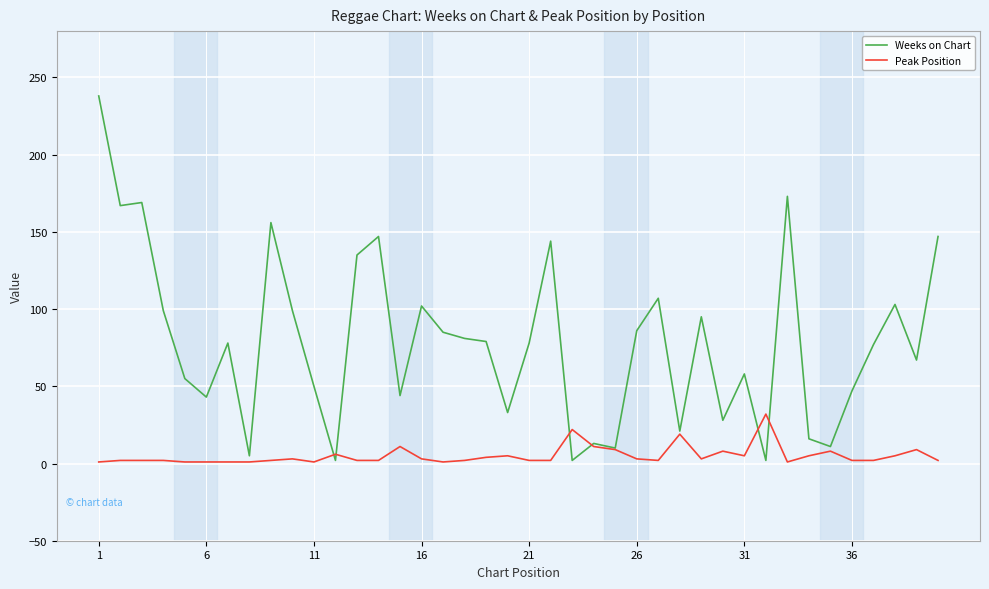

What is the highest value of the Peak Position series?

32